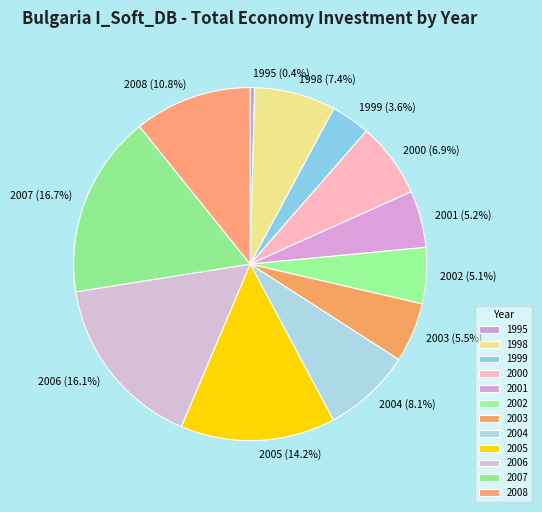

Which has a higher value, 2000 (6.9%) or 2002 (5.1%)?

2000 (6.9%)